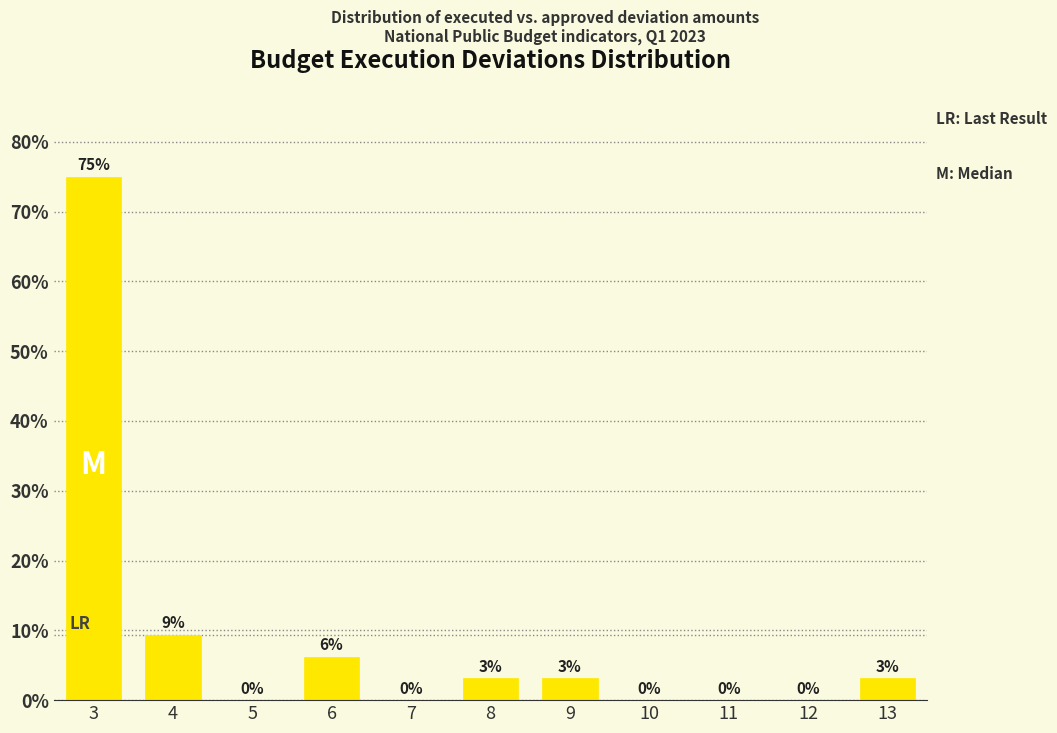

Between 7 and 6, which is larger?

6